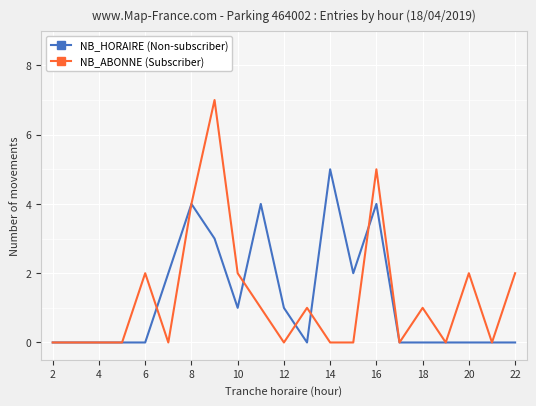

Which series has the largest range (max minus min)?

NB_ABONNE (Subscriber)